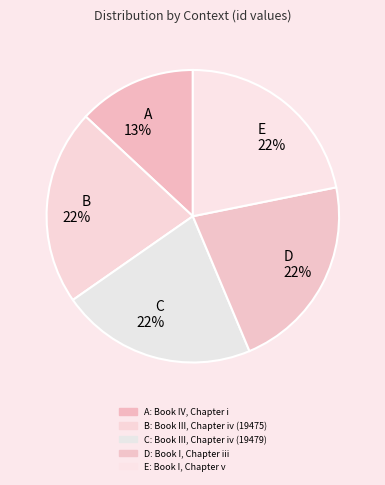

Combined, do D 22% and E 22% account for over 50%?

No